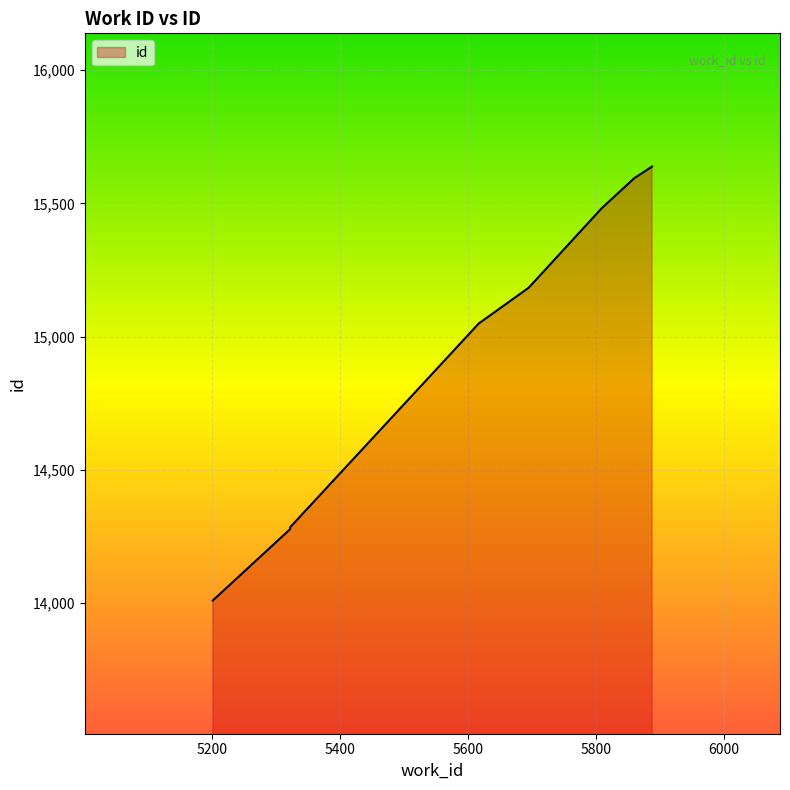

Reading left to right, list all the values displayed in this chart.

14009	14277	14284	15049	15183	15481	15594	15638